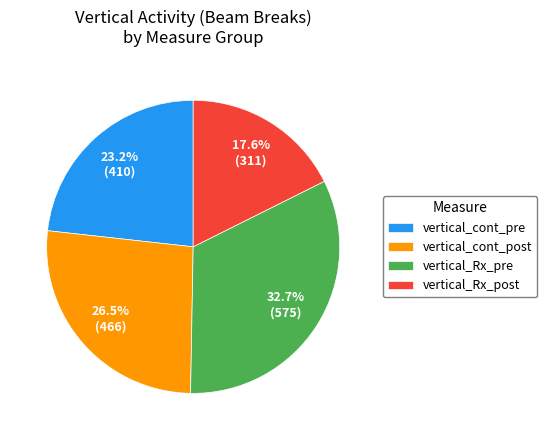

Rank the categories by value from highest to lowest.

vertical_Rx_pre, vertical_cont_post, vertical_cont_pre, vertical_Rx_post